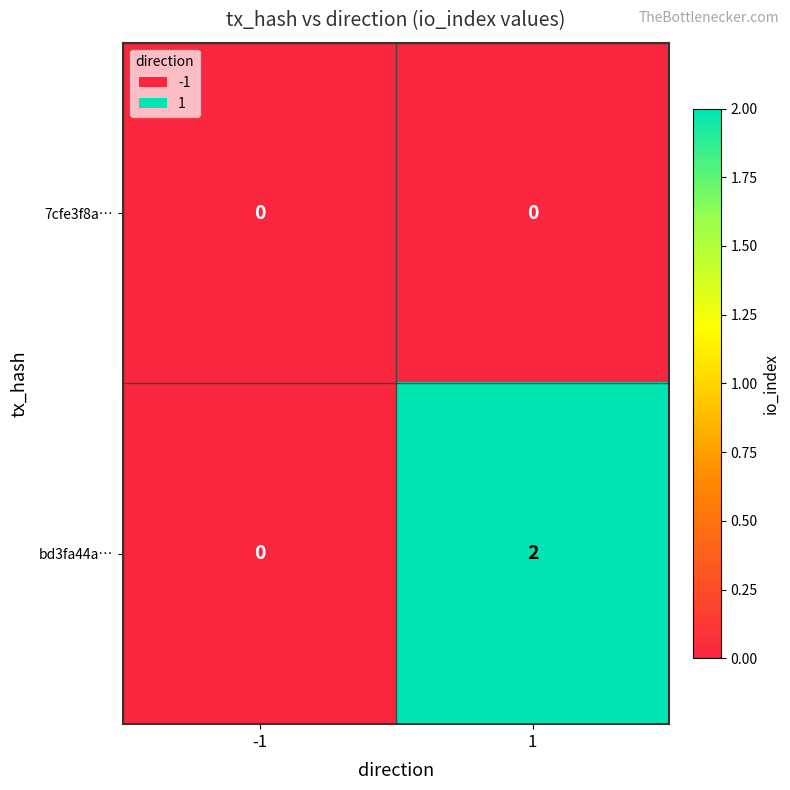

List the labels in order of bd3fa44a… value, smallest first.

-1, 1